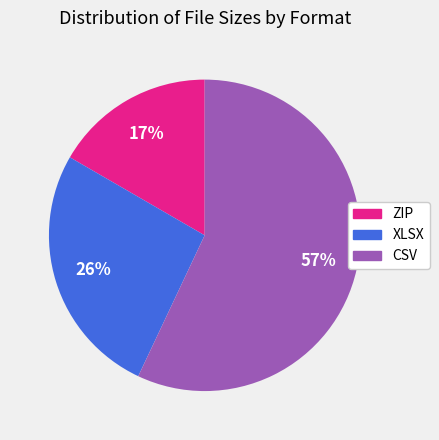

Which category has the biggest portion of the pie?

CSV